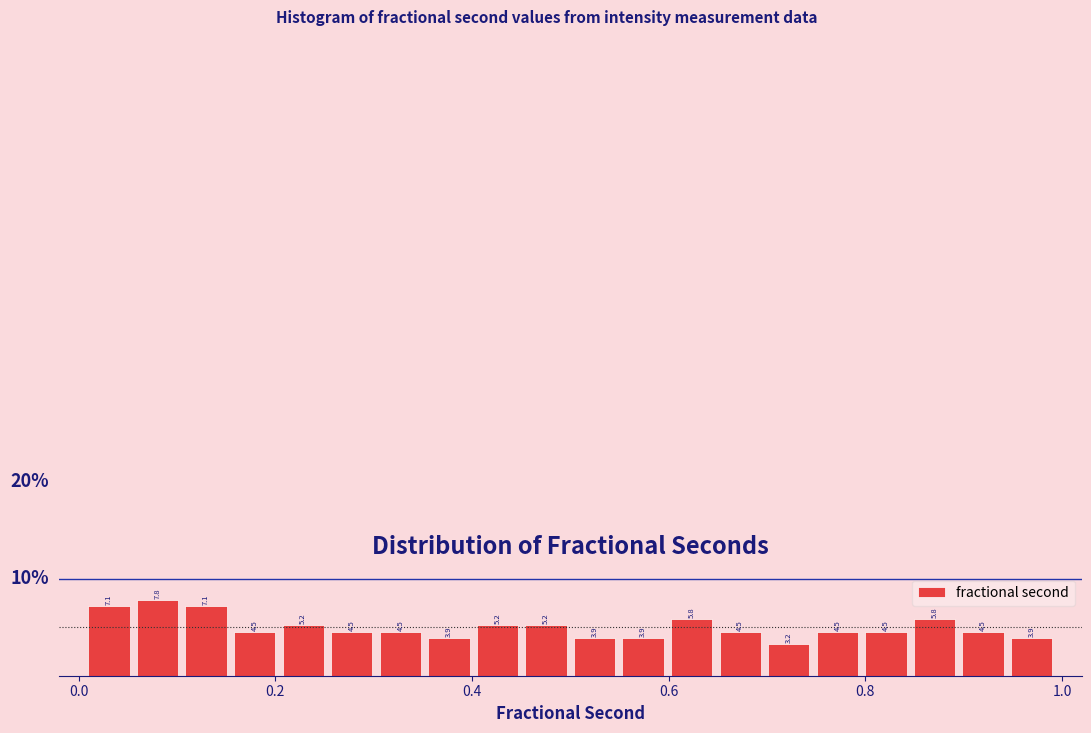

Around what value on the x-axis is the tallest bar? Give the approximate position of its centre, as read against the axis.

0.08